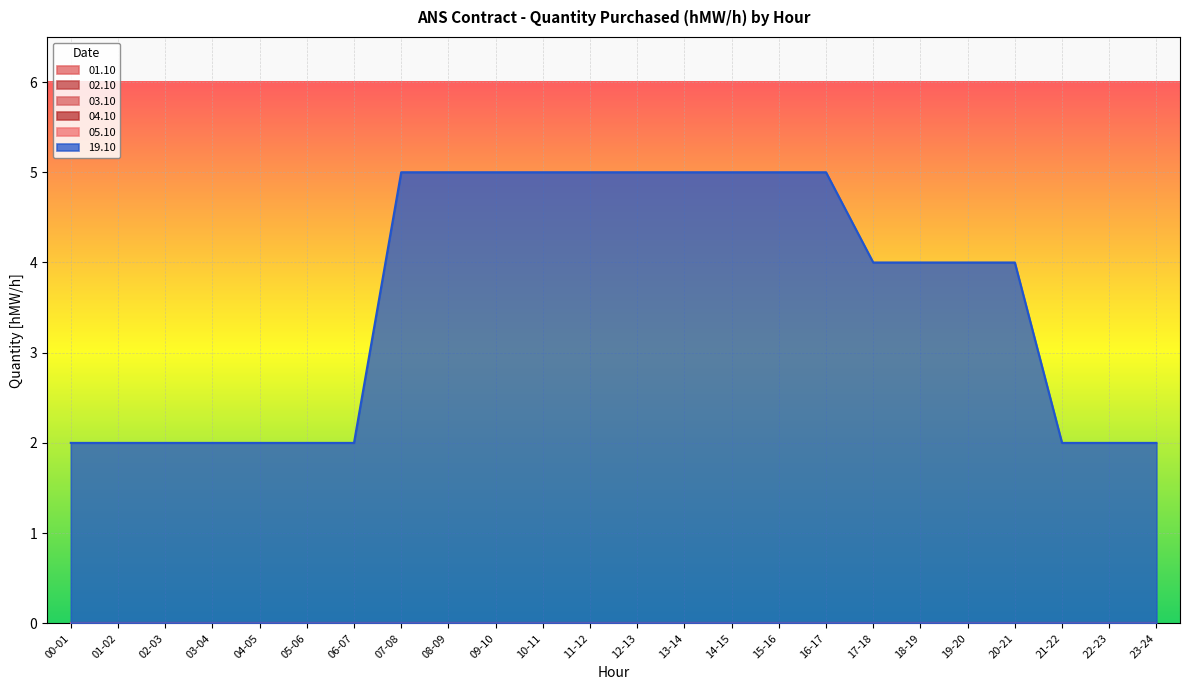

True or false: 01.10 and 03.10 cross at least once.

False